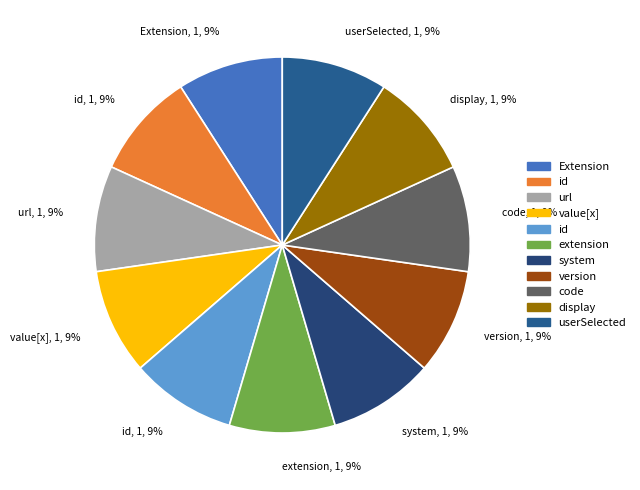

To the nearest percent, what is the difference between the largest and smallest slice percentages?

0%